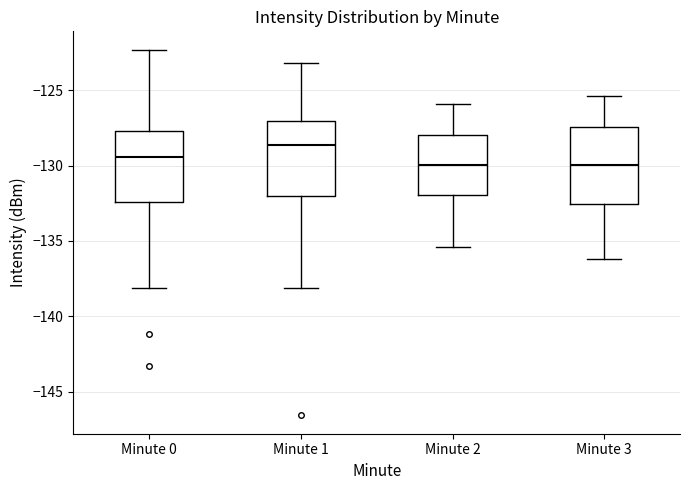

Which box has the highest median line?

Minute 1